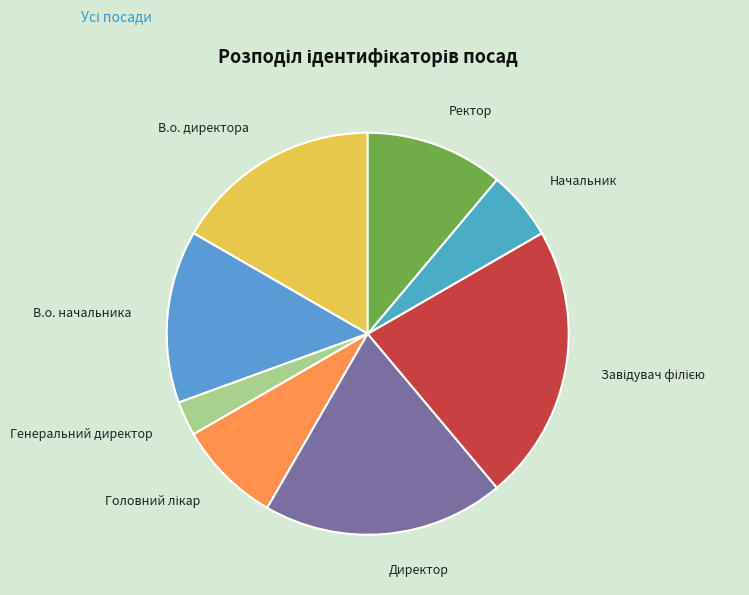

Between Генеральний директор and В.о. начальника, which is larger?

В.о. начальника